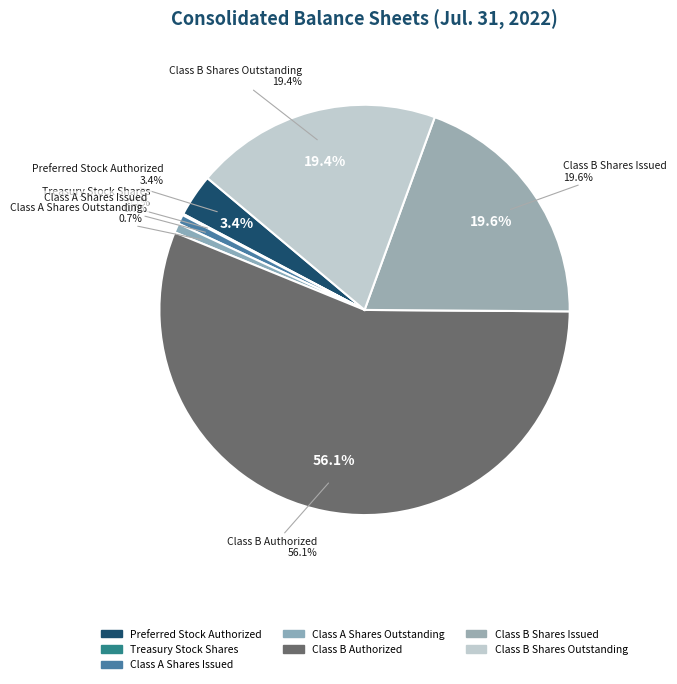

To the nearest percent, what is the combined percentage of Class A Shares Issued and Class A Shares Outstanding?

1%